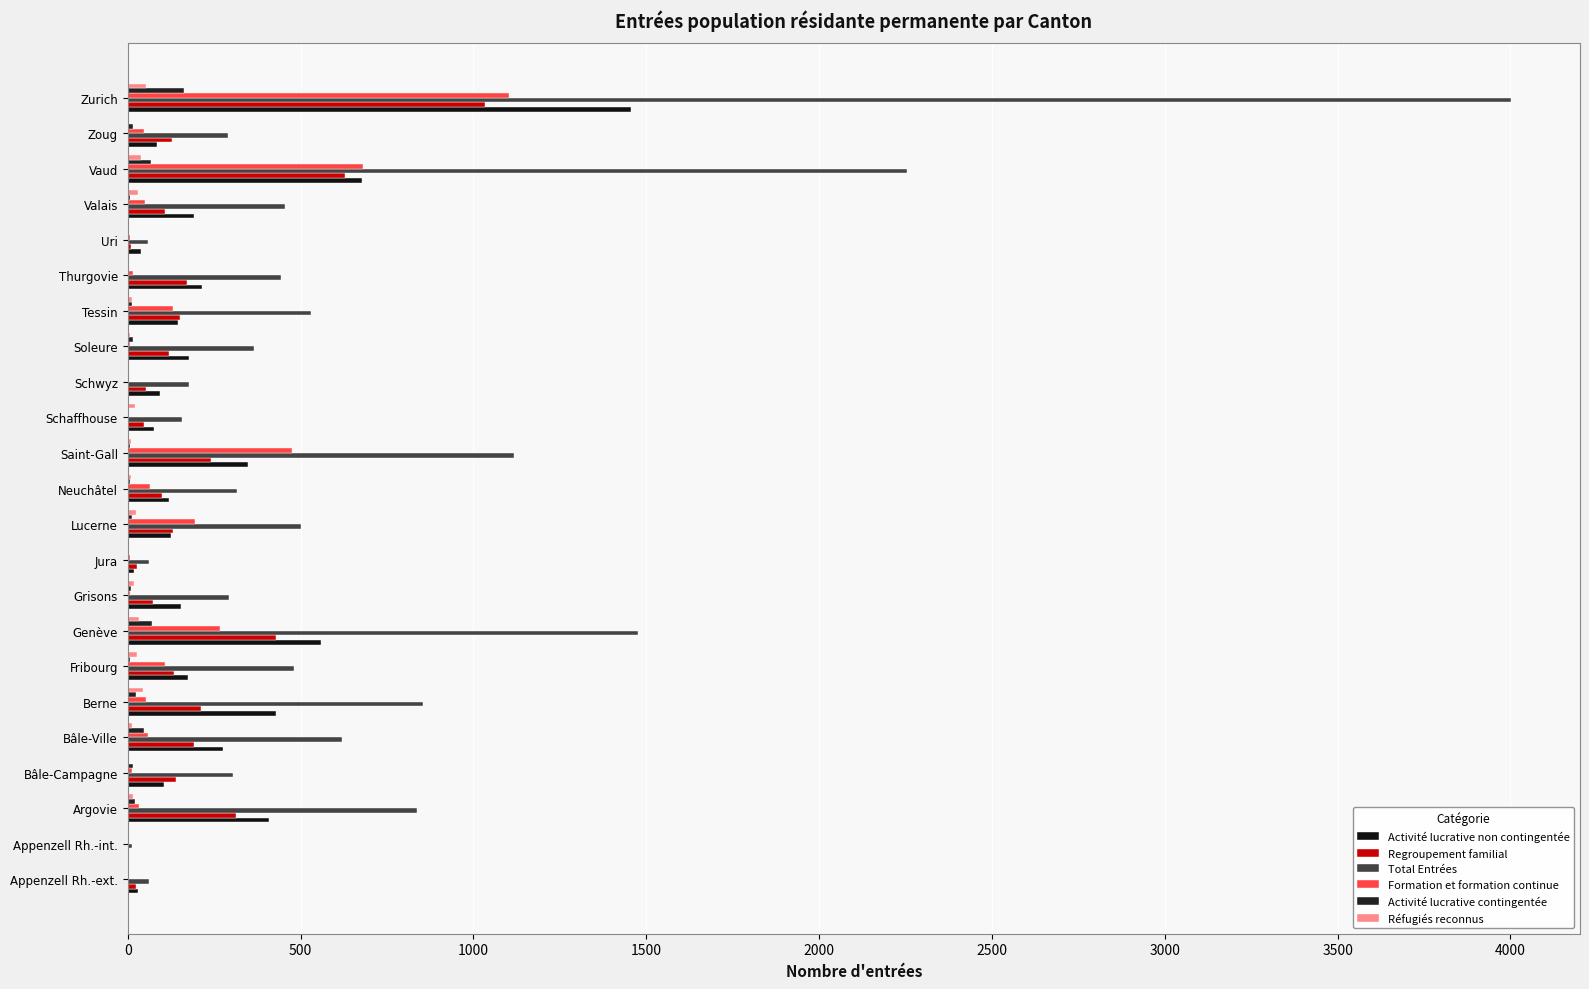

What is the greatest value displayed?

4001